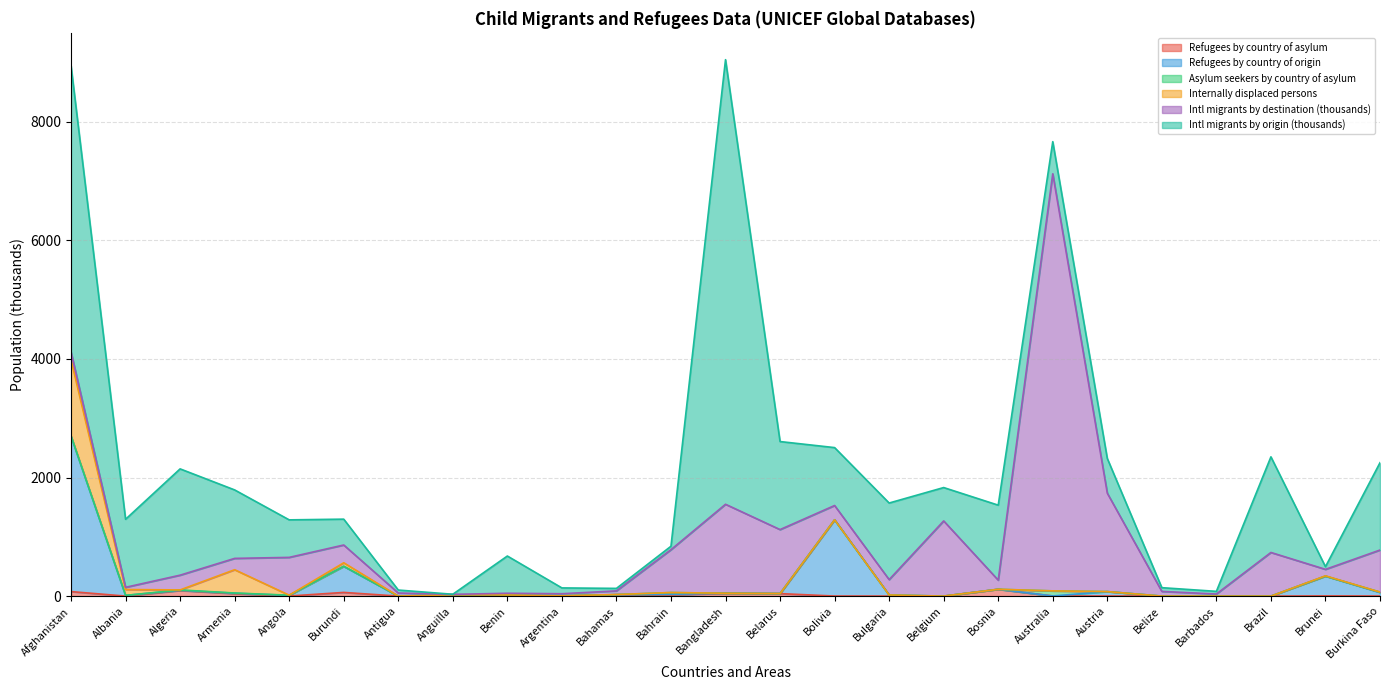

True or false: Refugees by country of asylum and Intl migrants by destination (thousands) cross at least once.

False